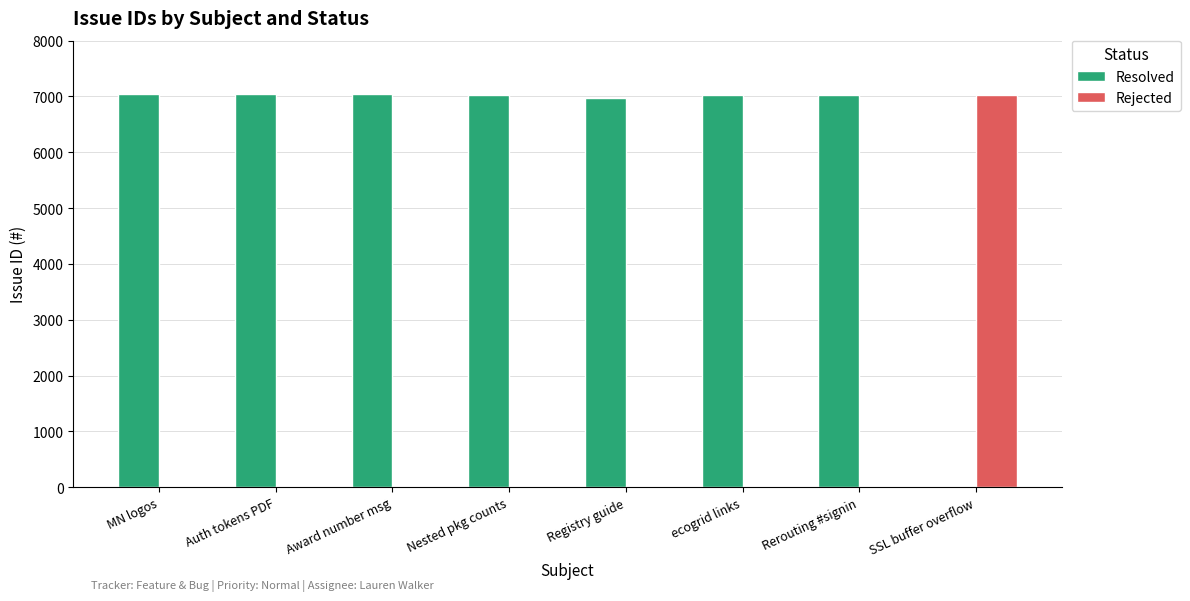

What is the maximum value shown in the chart?

7052